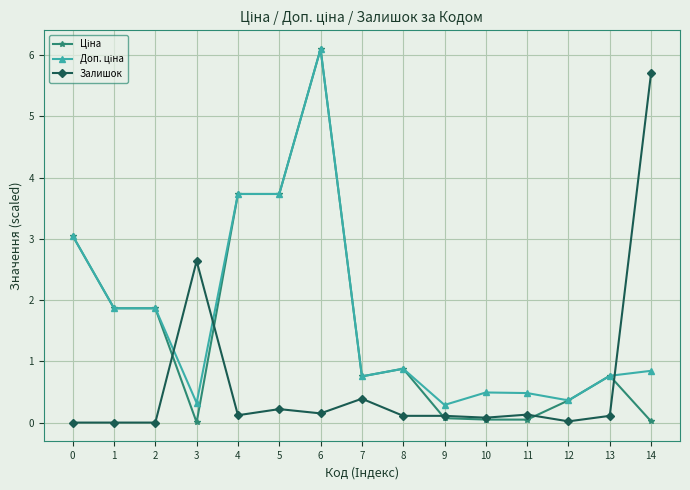

What is the value of the Залишок point at the 15th from the left?

5.7